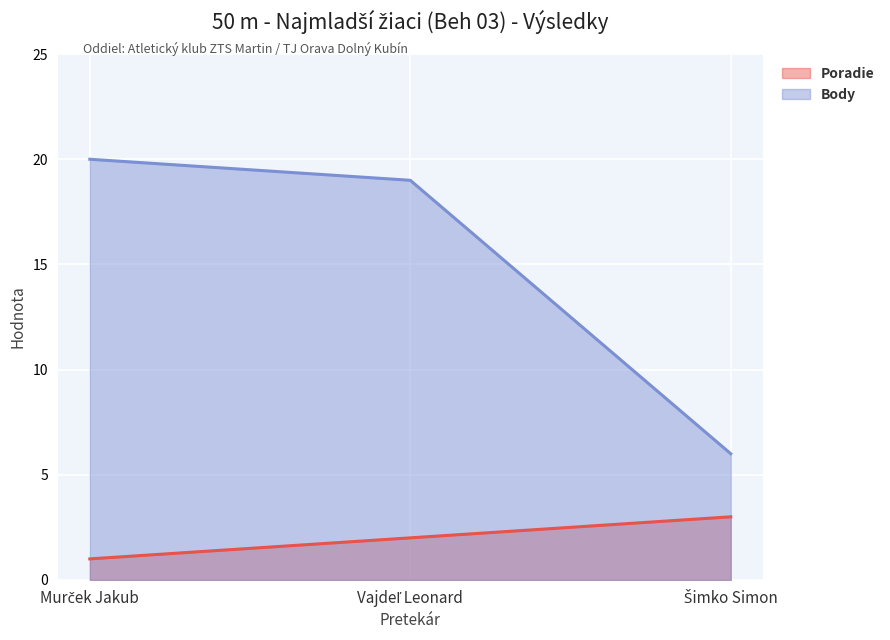

Is it true that Poradie equals 0 at Murček Jakub?

False